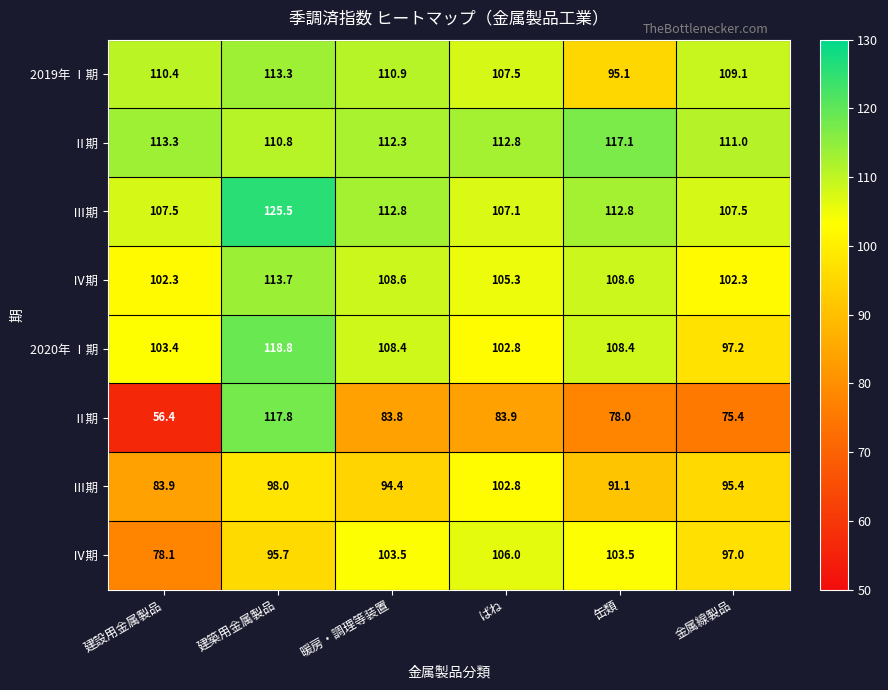

What is the greatest value displayed?

125.5